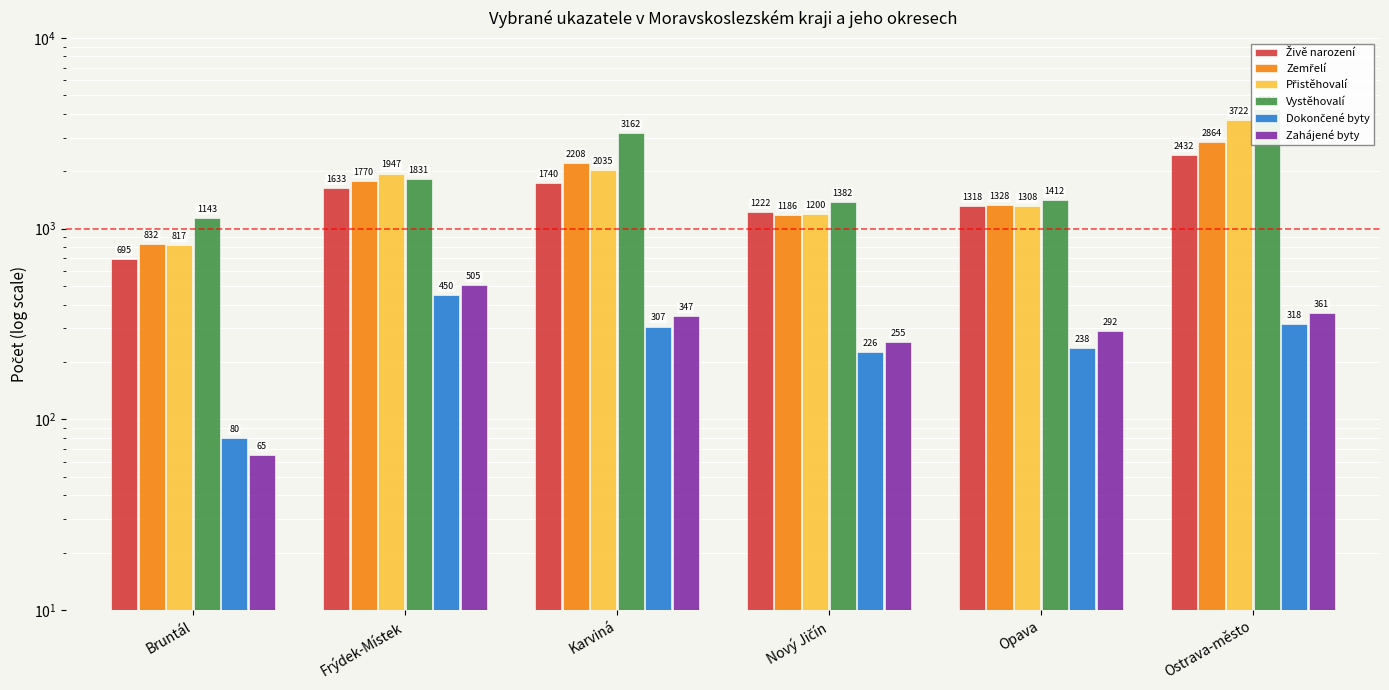

How many categories are shown in the chart?

6